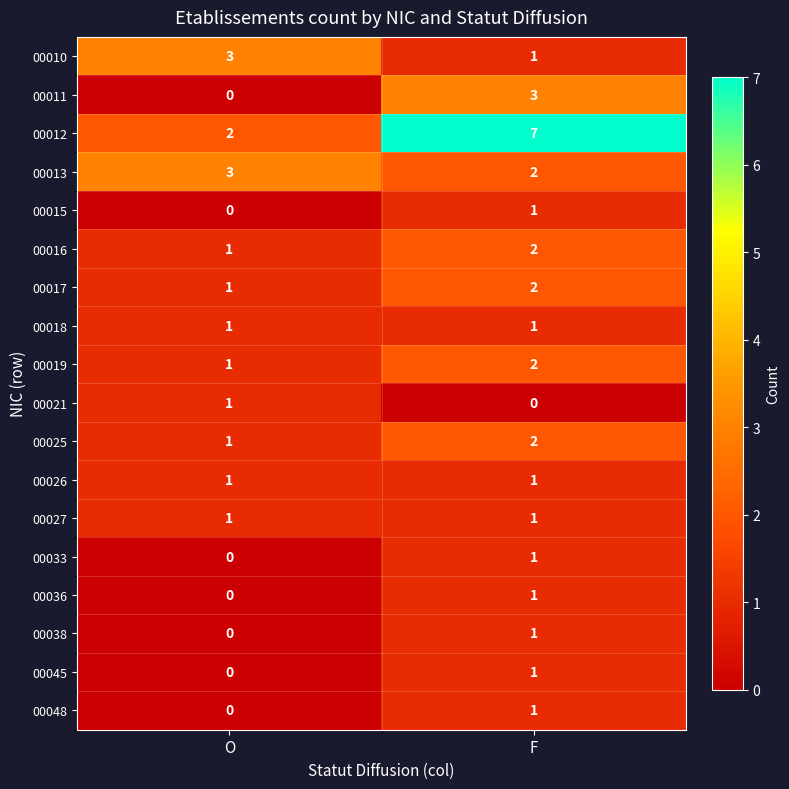

What is the greatest value displayed?

7